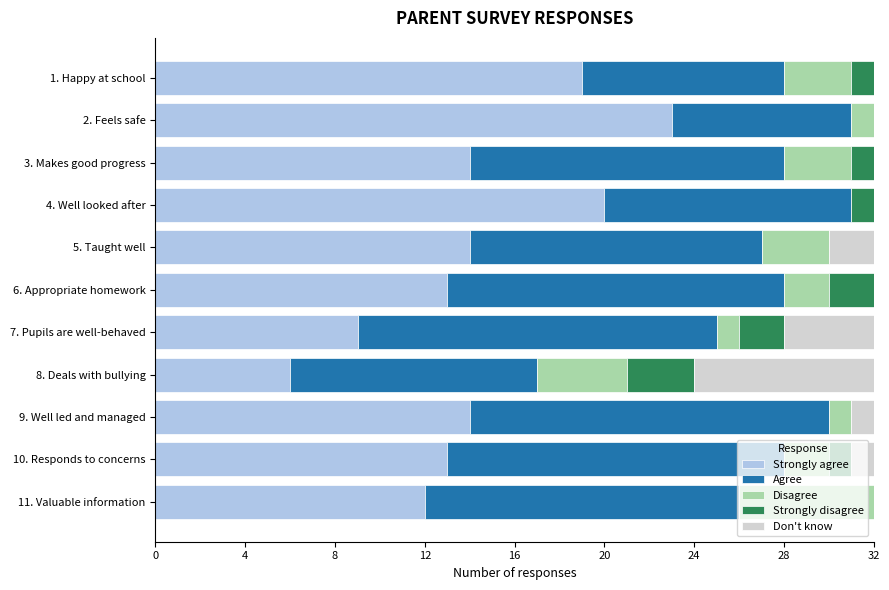

What are all the series names shown in the legend?

Strongly agree, Agree, Disagree, Strongly disagree, Don't know